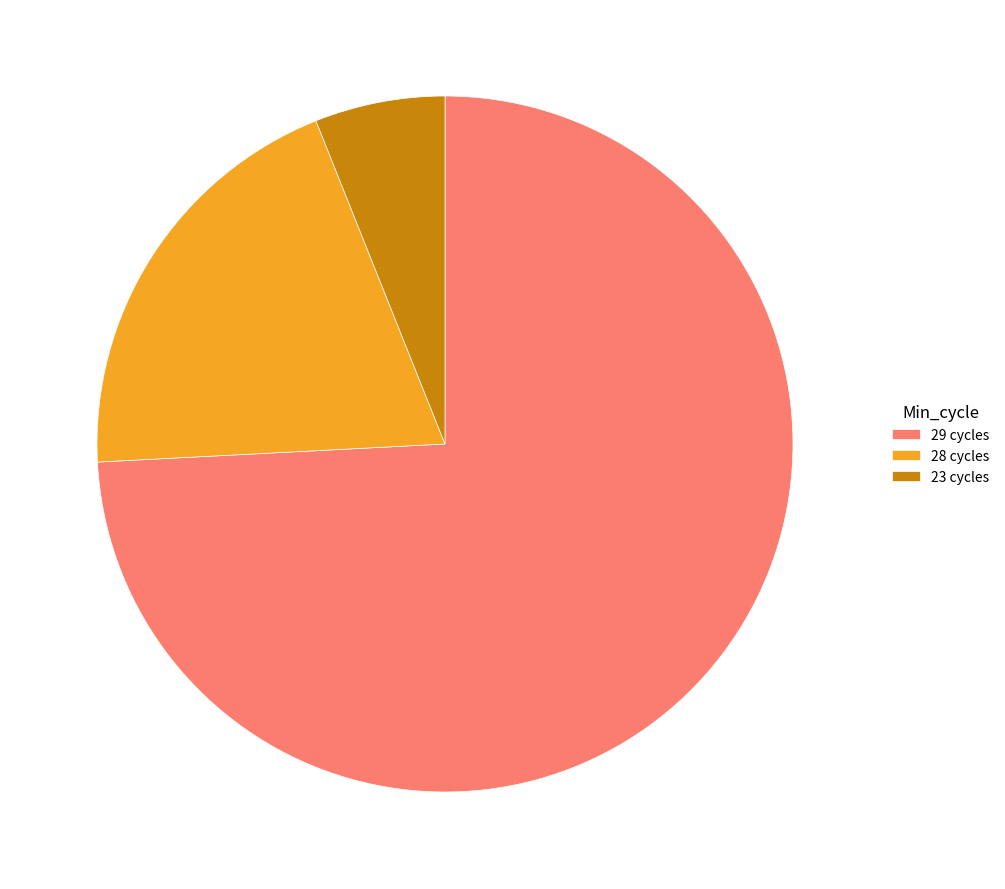

How many slices are in this pie chart?

3